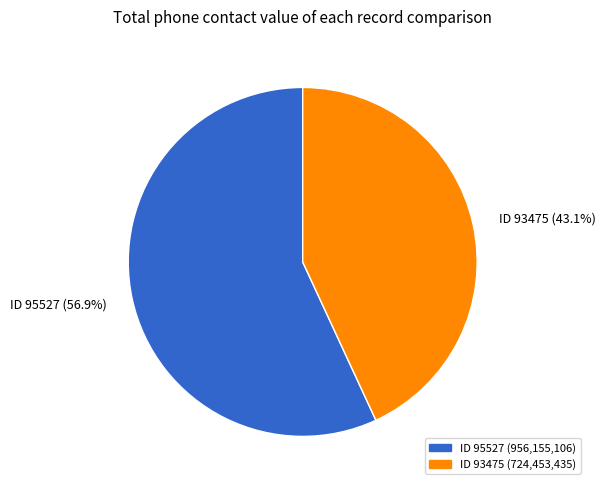

Which slice is the largest?

ID 95527